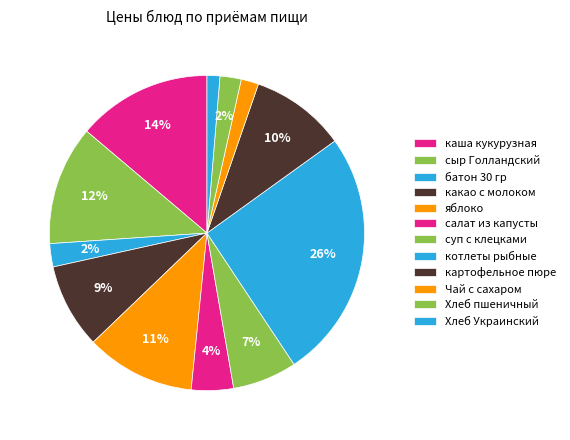

Is батон 30 гр the majority of the pie?

No